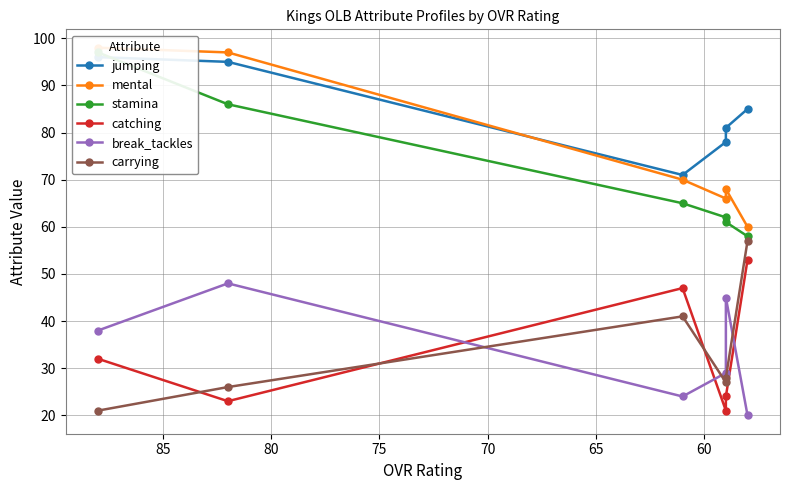

What is the difference between the second highest and minimum values in the stamina series?

28